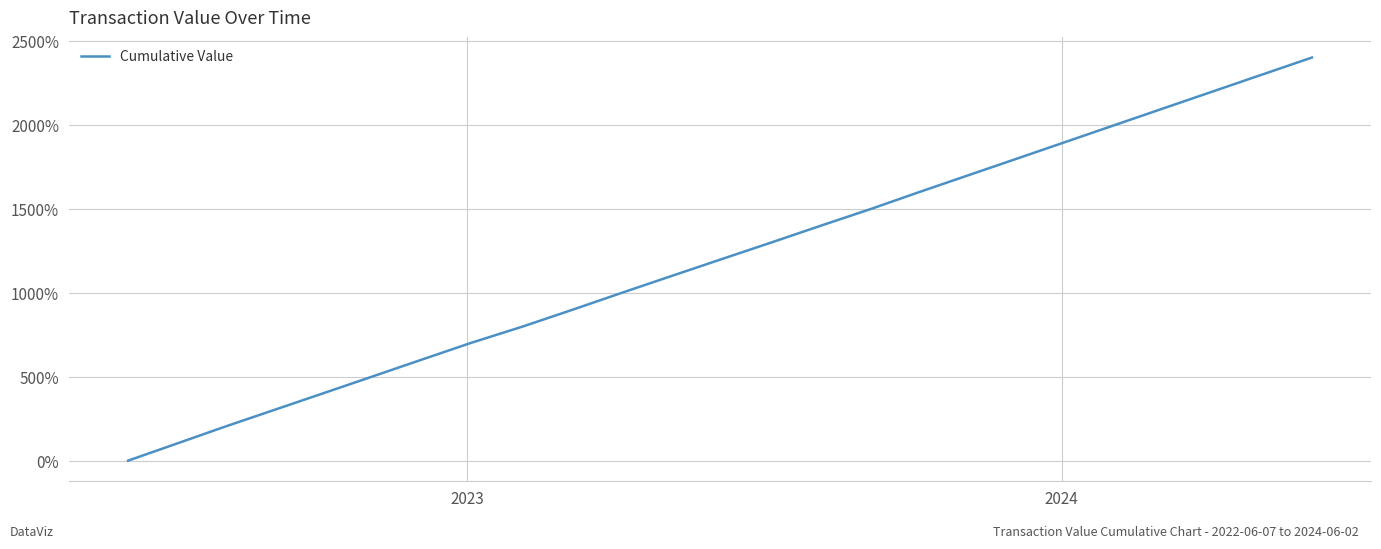

What is the difference between the maximum and minimum values?

2400.0